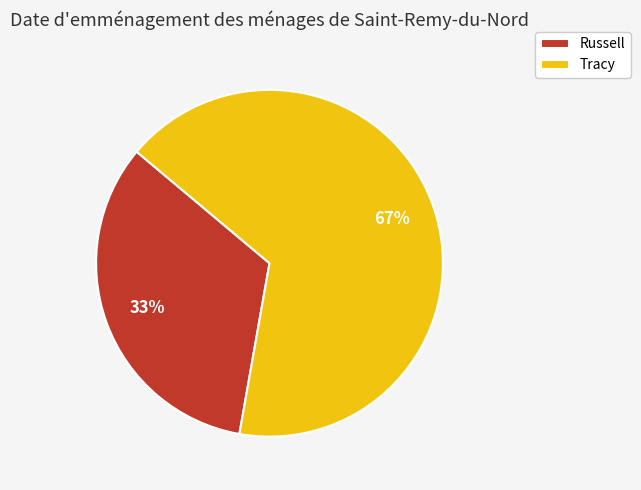

How many segments does this pie chart have?

2